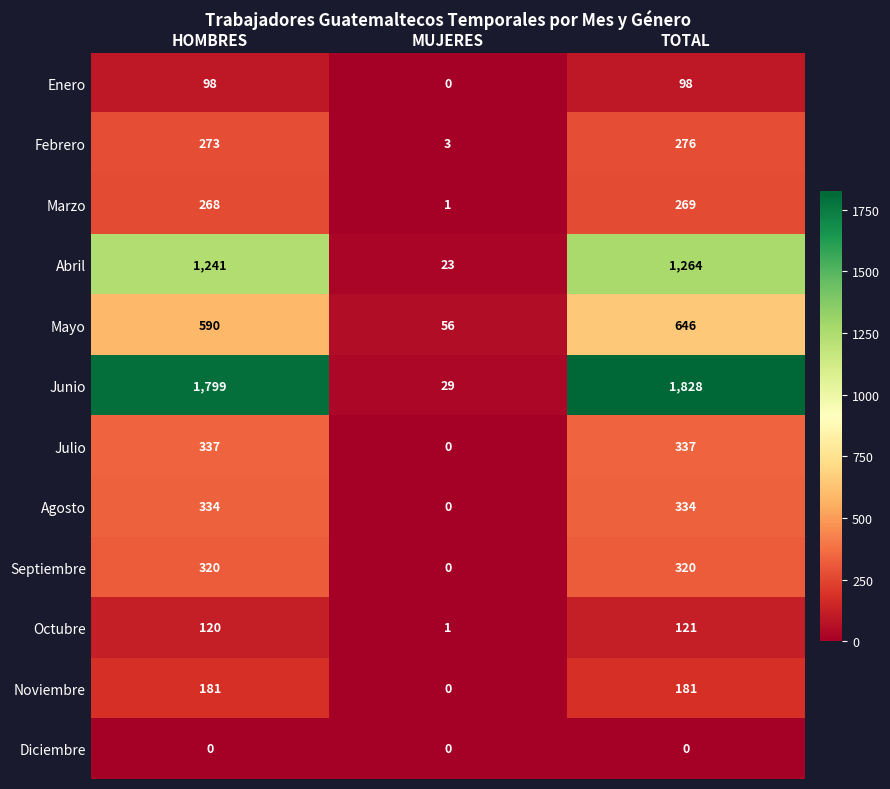

What is the difference between the highest and lowest values at TOTAL?

1828